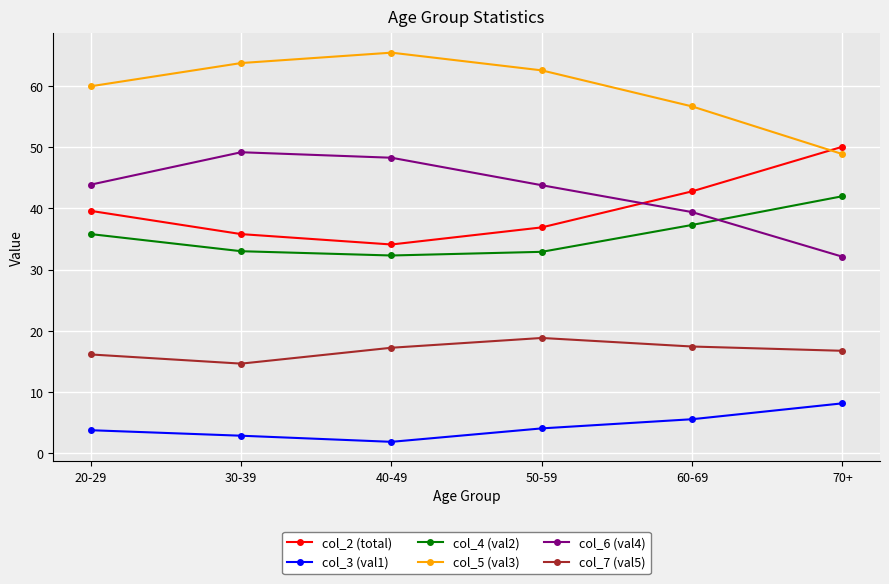

Rank the series at 20-29 from highest to lowest value.

col_5 (val3), col_6 (val4), col_2 (total), col_4 (val2), col_7 (val5), col_3 (val1)